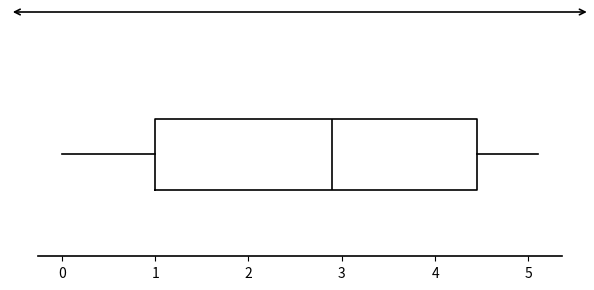

Read this box plot against the x-axis: the position of the median line, the range covered by the box, and the ends of both whiskers. The values are not printed on the chart, so give them approximately, as read against the axis.

median 2.9, box 1.0 to 4.5, whiskers 0.0 to 5.1